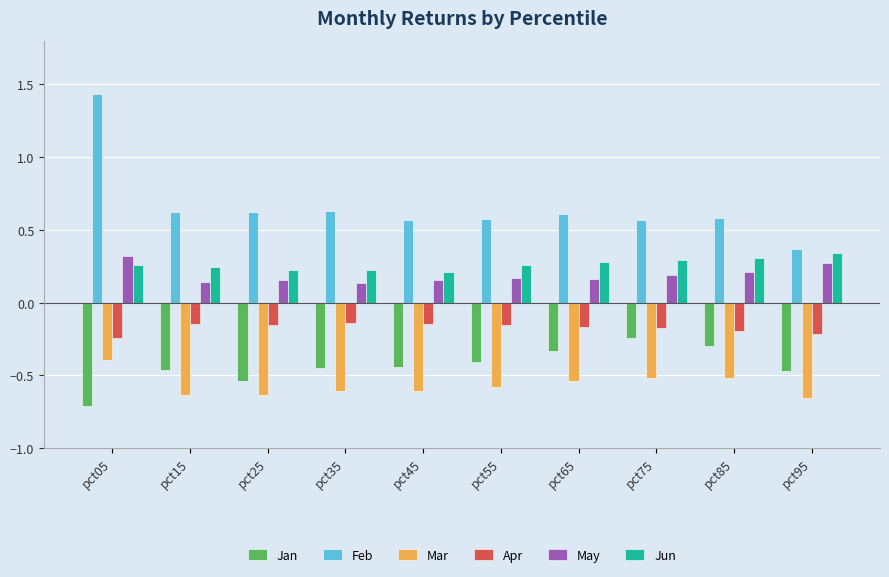

What is the difference between the maximum and minimum values in the Jan series?

0.5